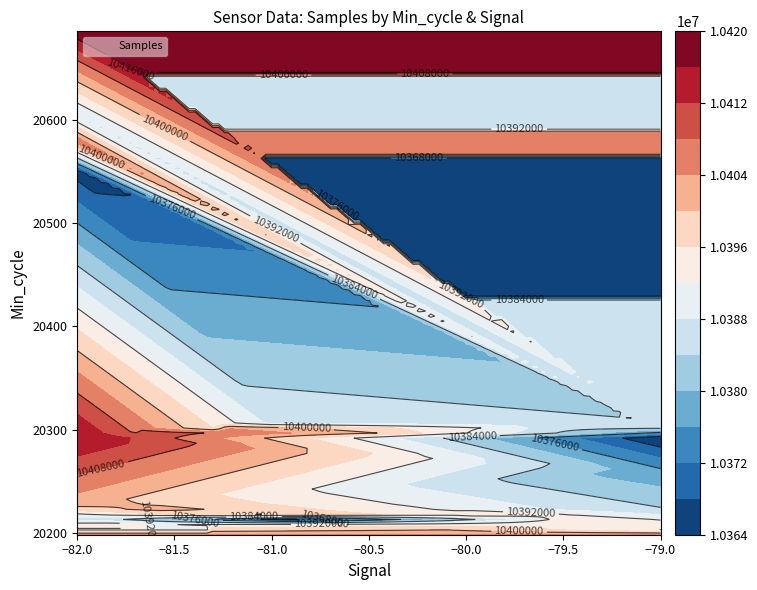

What is the difference between the second highest and minimum values in the min_cycle_vals series?

406